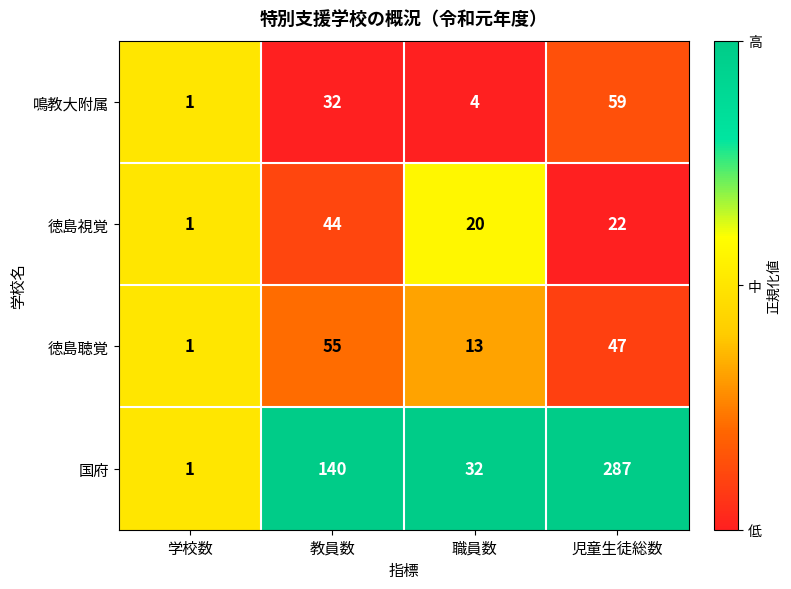

What is the sum of the 国府 values at 児童生徒総数 and 教員数?

427